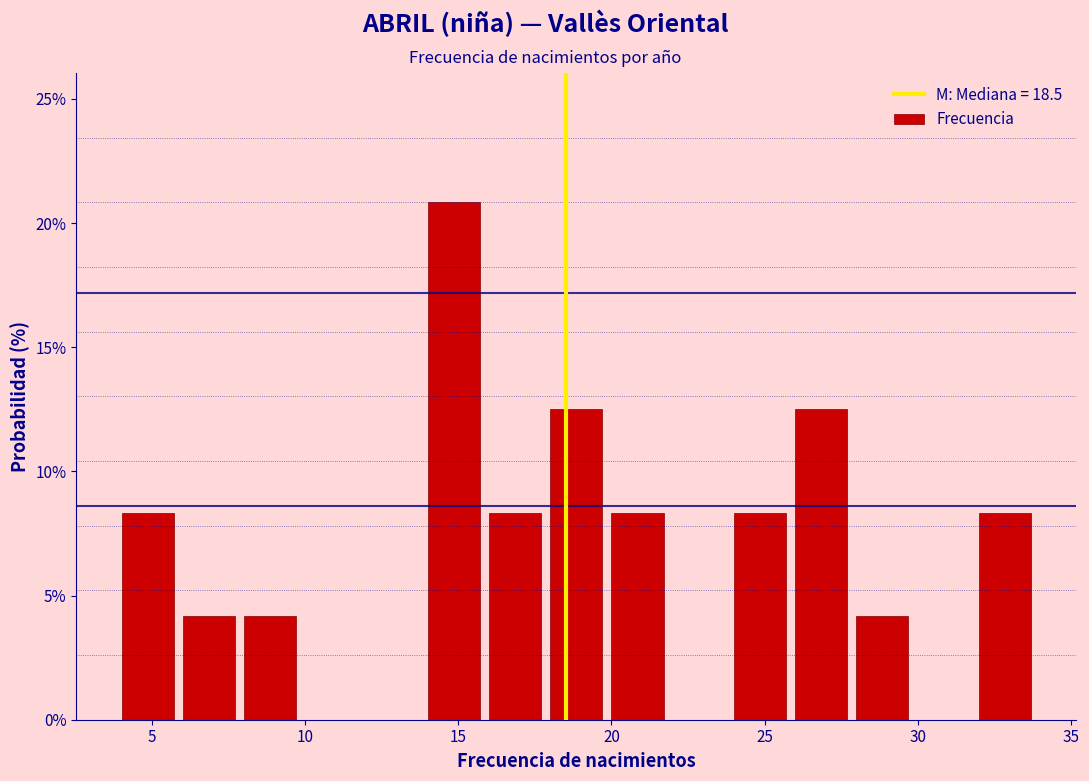

Reading left to right, list every bar in this chart as the range it spans on the x-axis followed by its height. The values are not printed on the chart, so give them approximately, as read against the axis.

4 to 6: 8.5
6 to 8: 4.0
8 to 10: 4.0
10 to 12: 0
12 to 14: 0
14 to 16: 21.0
16 to 18: 8.5
18 to 20: 12.5
20 to 22: 8.5
22 to 24: 0
24 to 26: 8.5
26 to 28: 12.5
28 to 30: 4.0
30 to 32: 0
32 to 34: 8.5